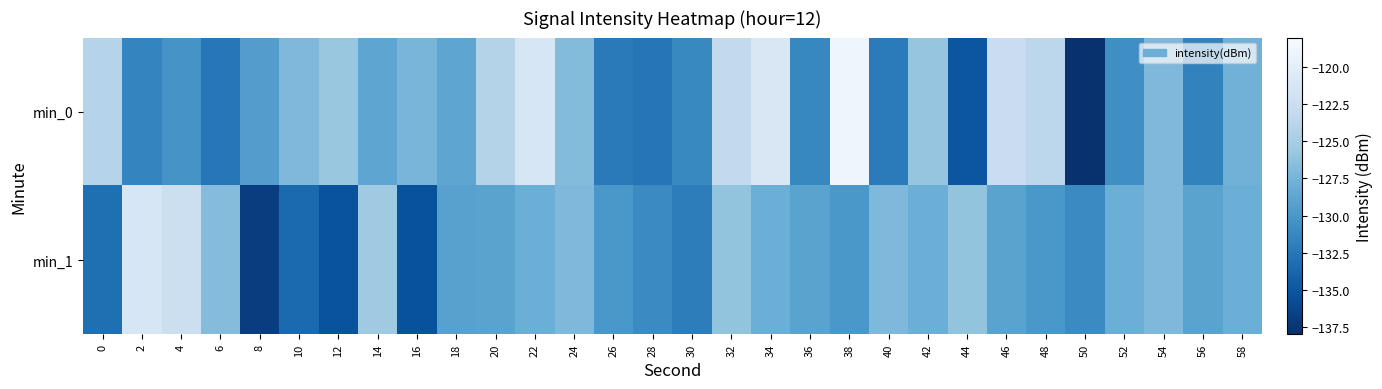

List the series in order of their peak value, lowest first.

min_1, min_0